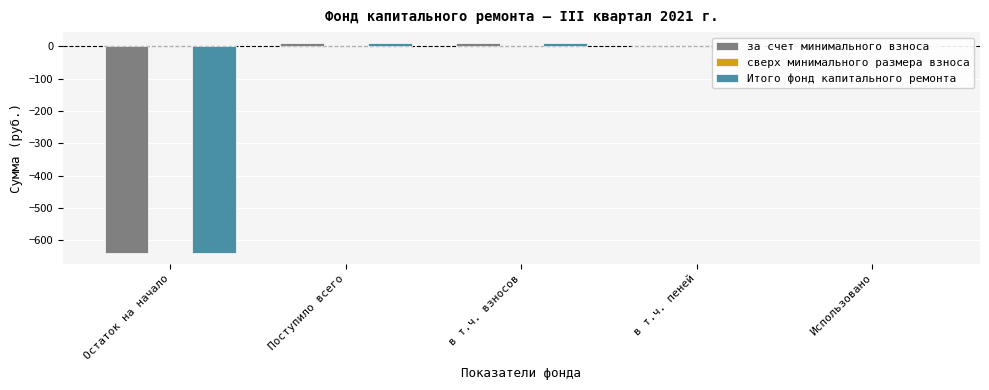

What is the sum of all Итого фонд капитального ремонта values?

-616.2